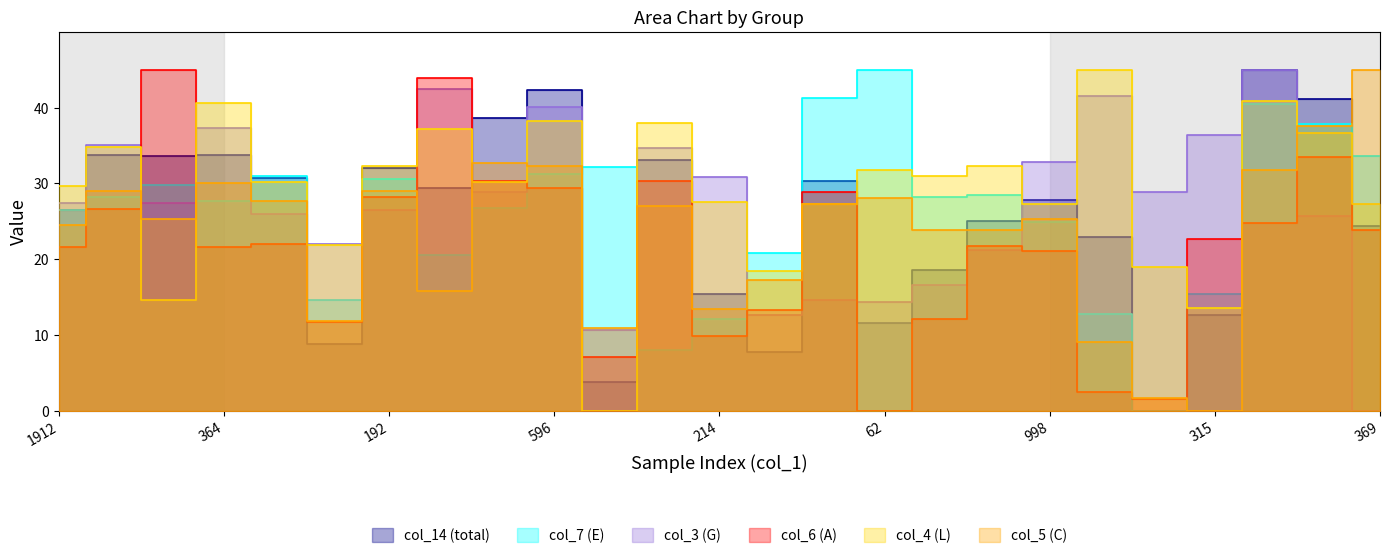

What is the sum of the col_6 (A) values at 133 and 914?

24.3